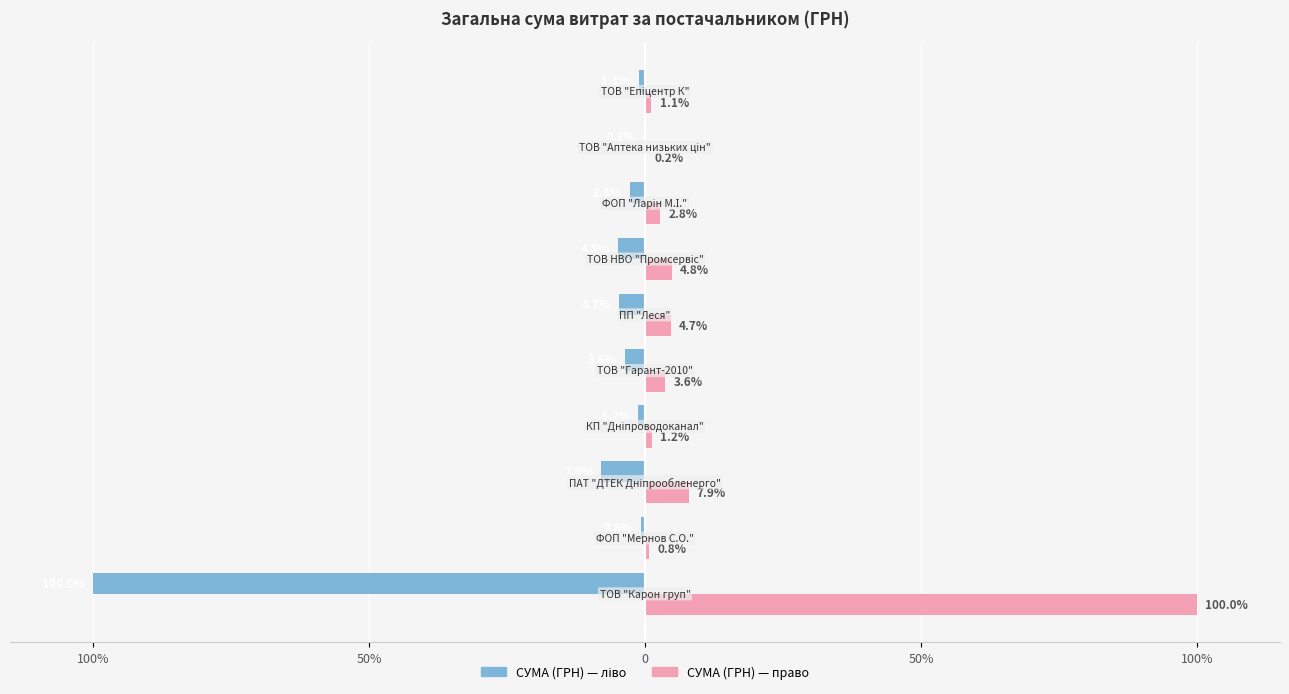

What are all the series names shown in the legend?

СУМА (ГРН) — ліво, СУМА (ГРН) — право